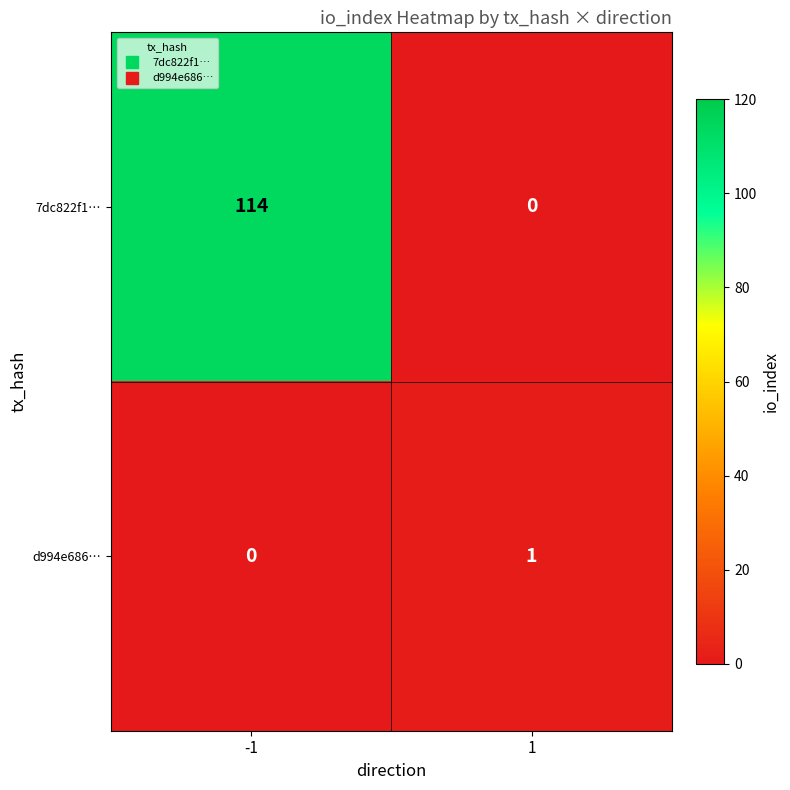

What is the difference between the maximum and minimum values in the 7dc822f1… series?

114